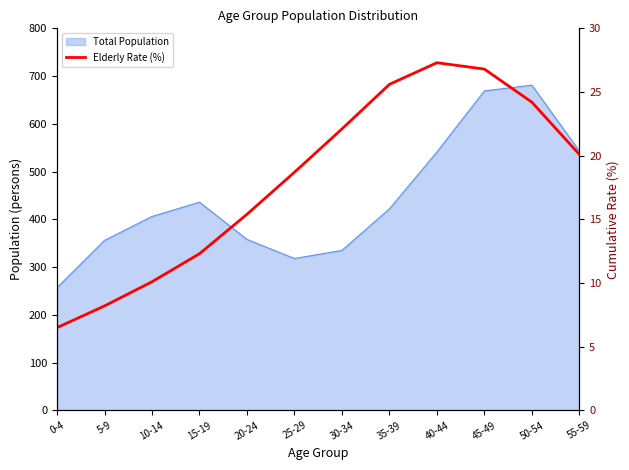

Reading right to left, what are all the values shown in this chart?

20.1	24.2	26.8	27.3	25.6	22.1	18.7	15.4	12.3	10.1	8.2	6.5